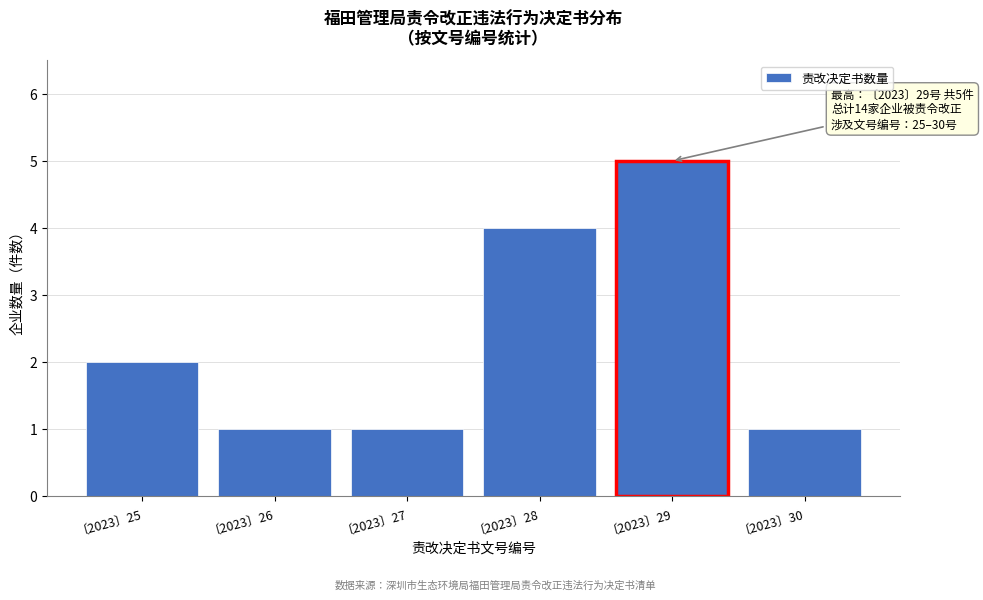

Reading right to left, transcribe all the data shown in this chart.

〔2023〕30=1	〔2023〕29=5	〔2023〕28=4	〔2023〕27=1	〔2023〕26=1	〔2023〕25=2